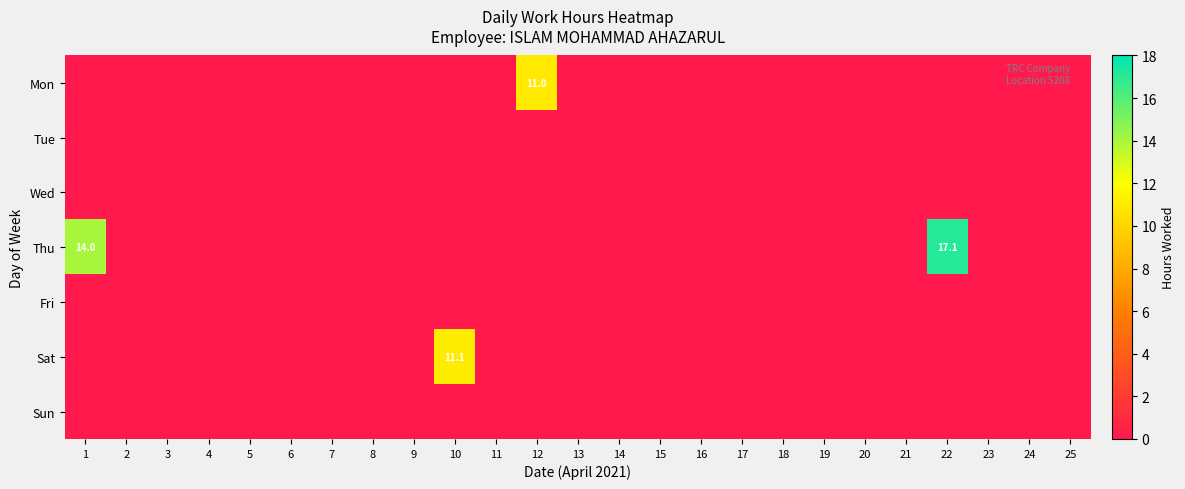

True or false: Sat has a value of 5.0 at 10.

False